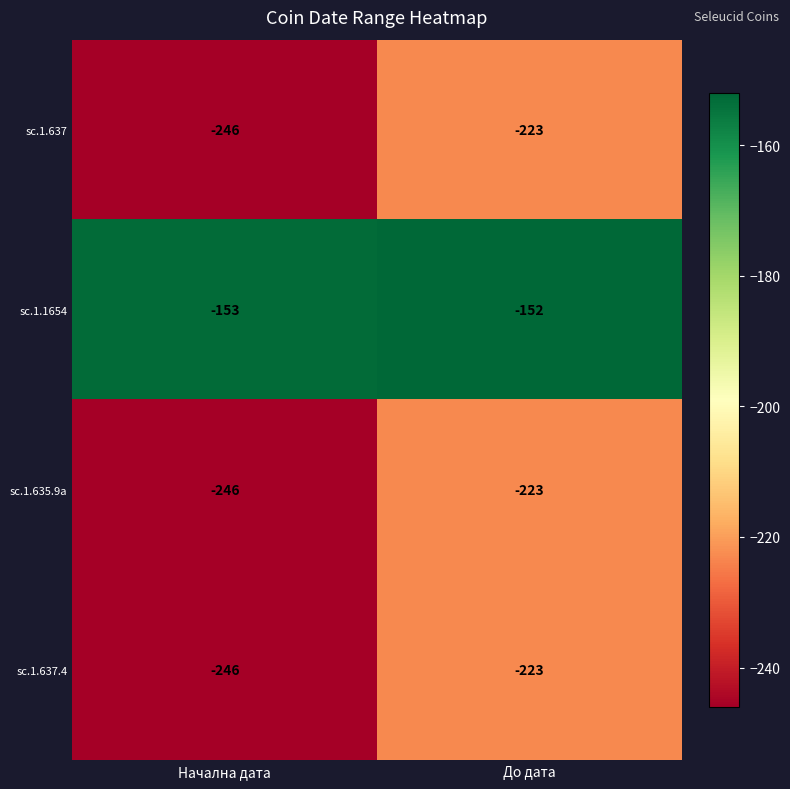

True or false: sc.1.637 has a value of -246 at Начална дата.

True